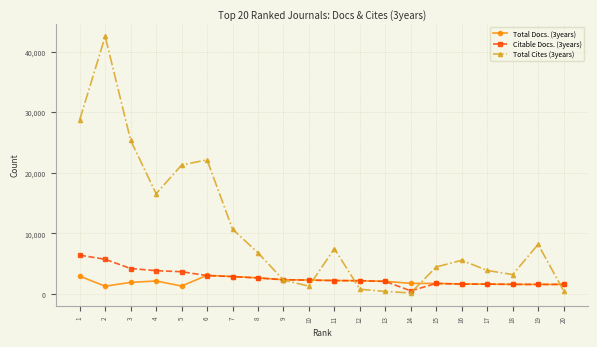

After their last crossing, which series has the higher values: Total Cites (3years) or Citable Docs. (3years)?

Citable Docs. (3years)